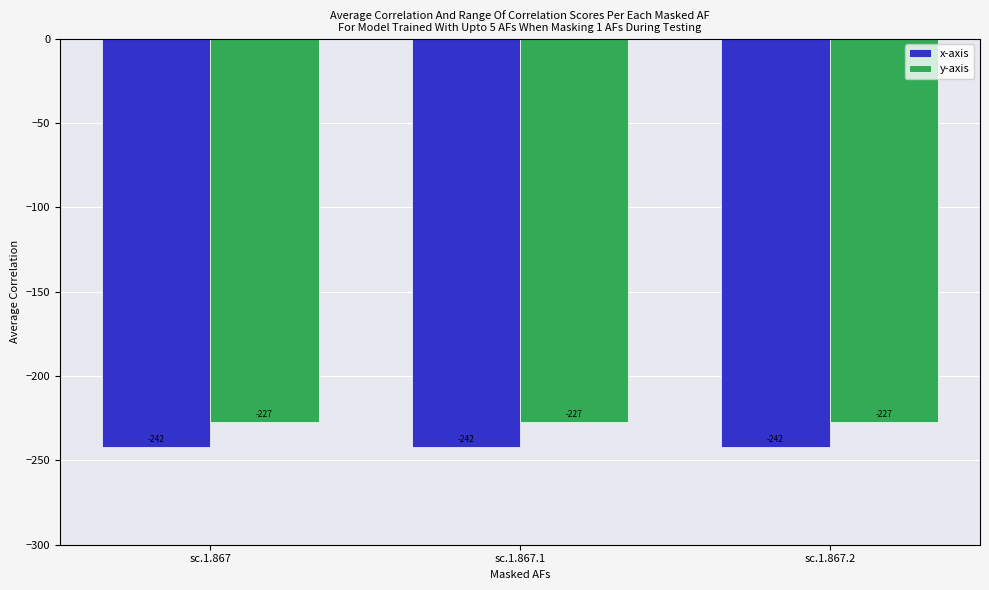

How many groups of bars are there?

3